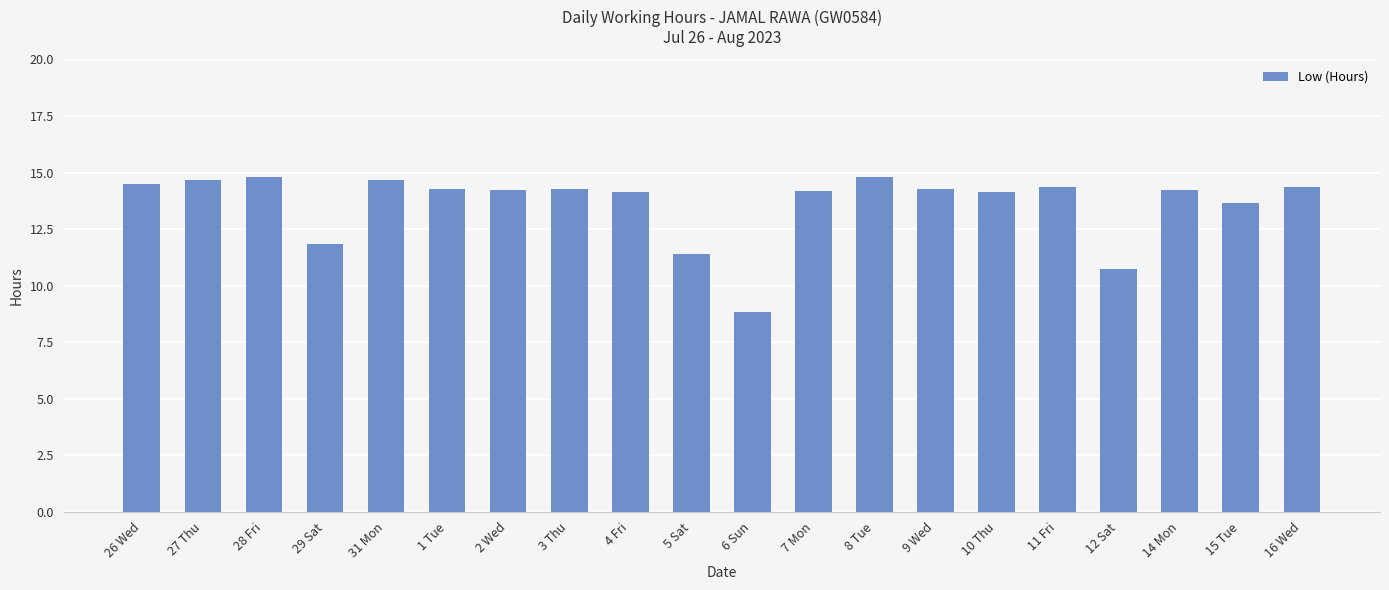

What is the change in value from 5 Sat to 6 Sun?

-2.5